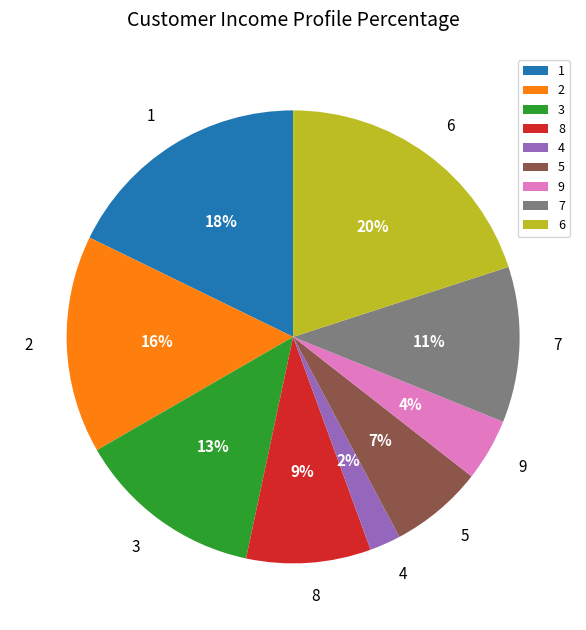

Which category has the biggest portion of the pie?

6